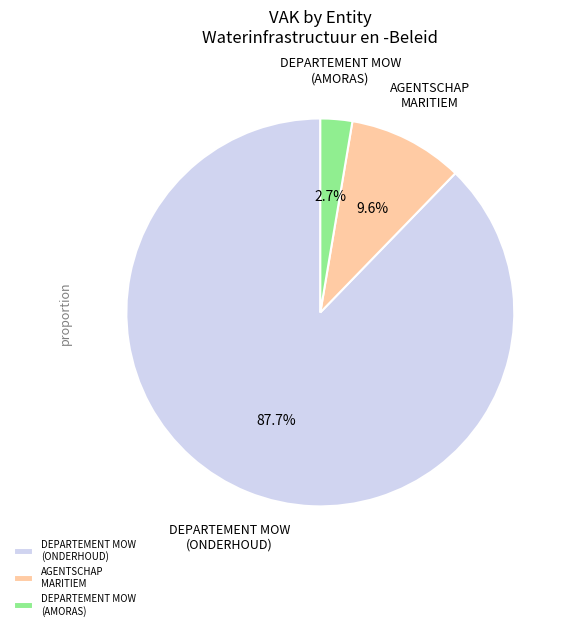

Which slice is the largest?

DEPARTEMENT MOW (ONDERHOUD)